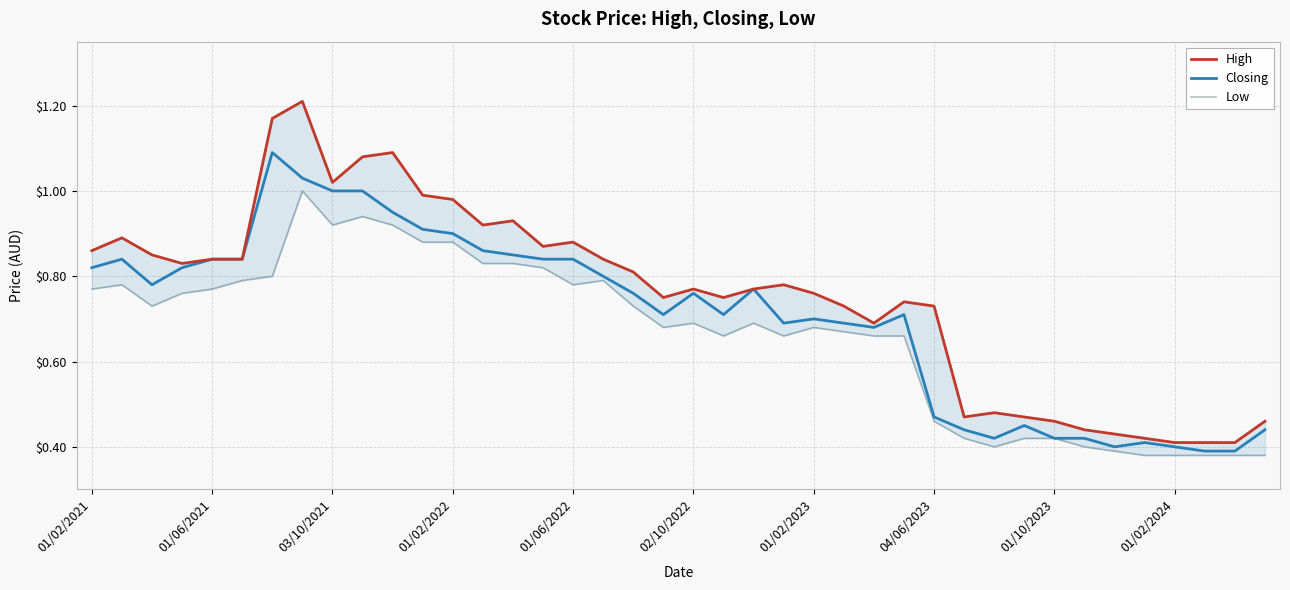

True or false: High has more than 0 points higher than both neighbors.

True